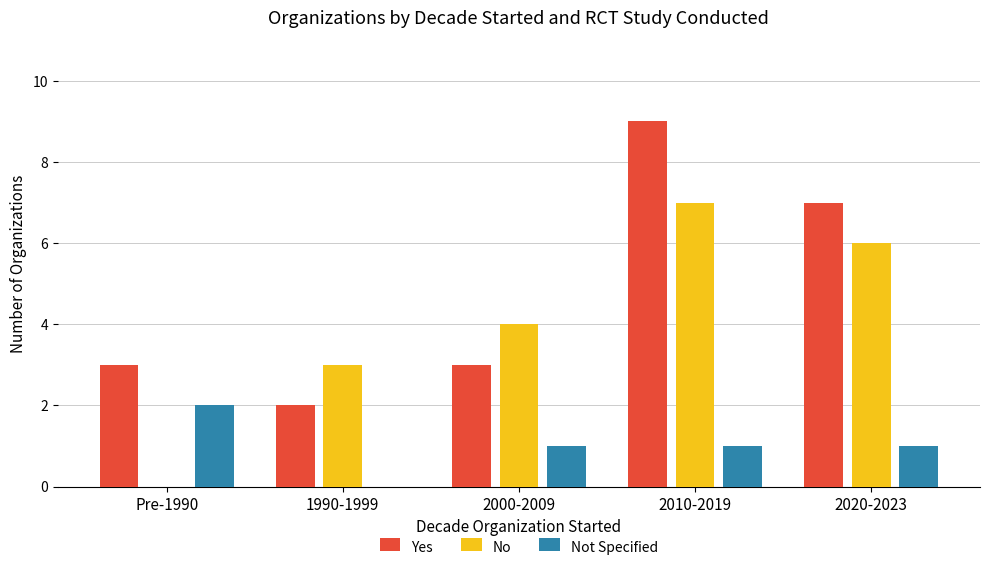

At which category is the sum across all series the highest?

2010-2019